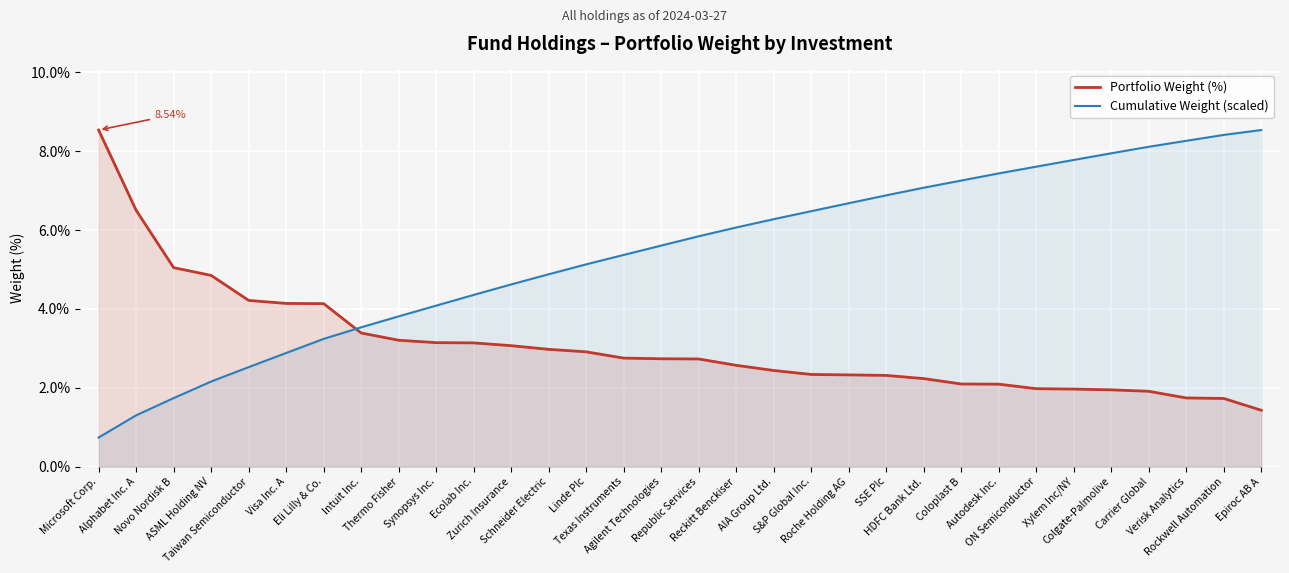

What is the value of the Portfolio Weight (%) point at the 5th from the left?

4.2